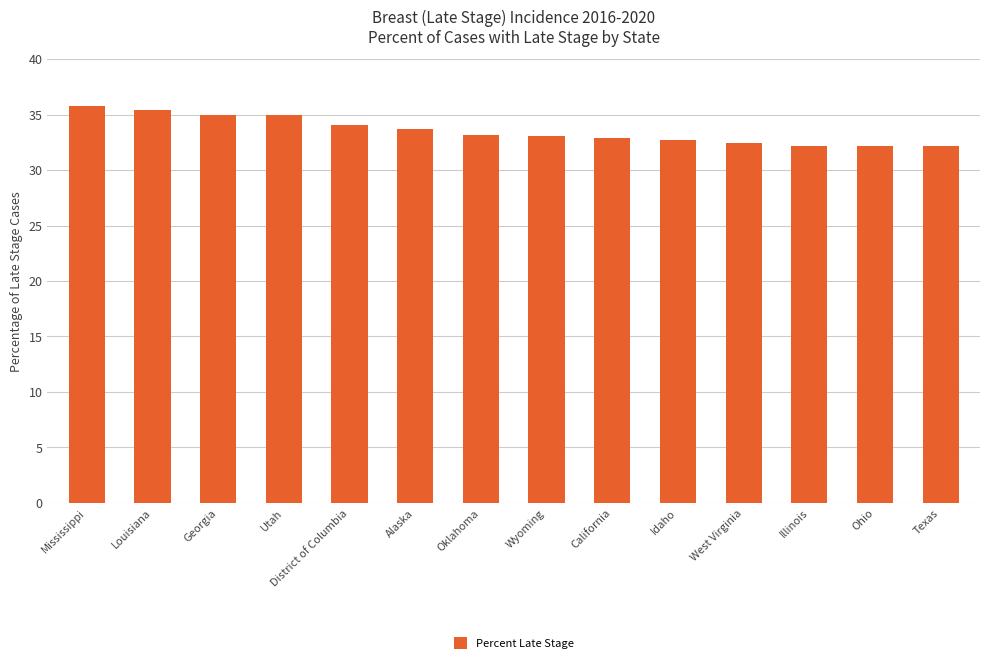

How many data points does each series have?

14